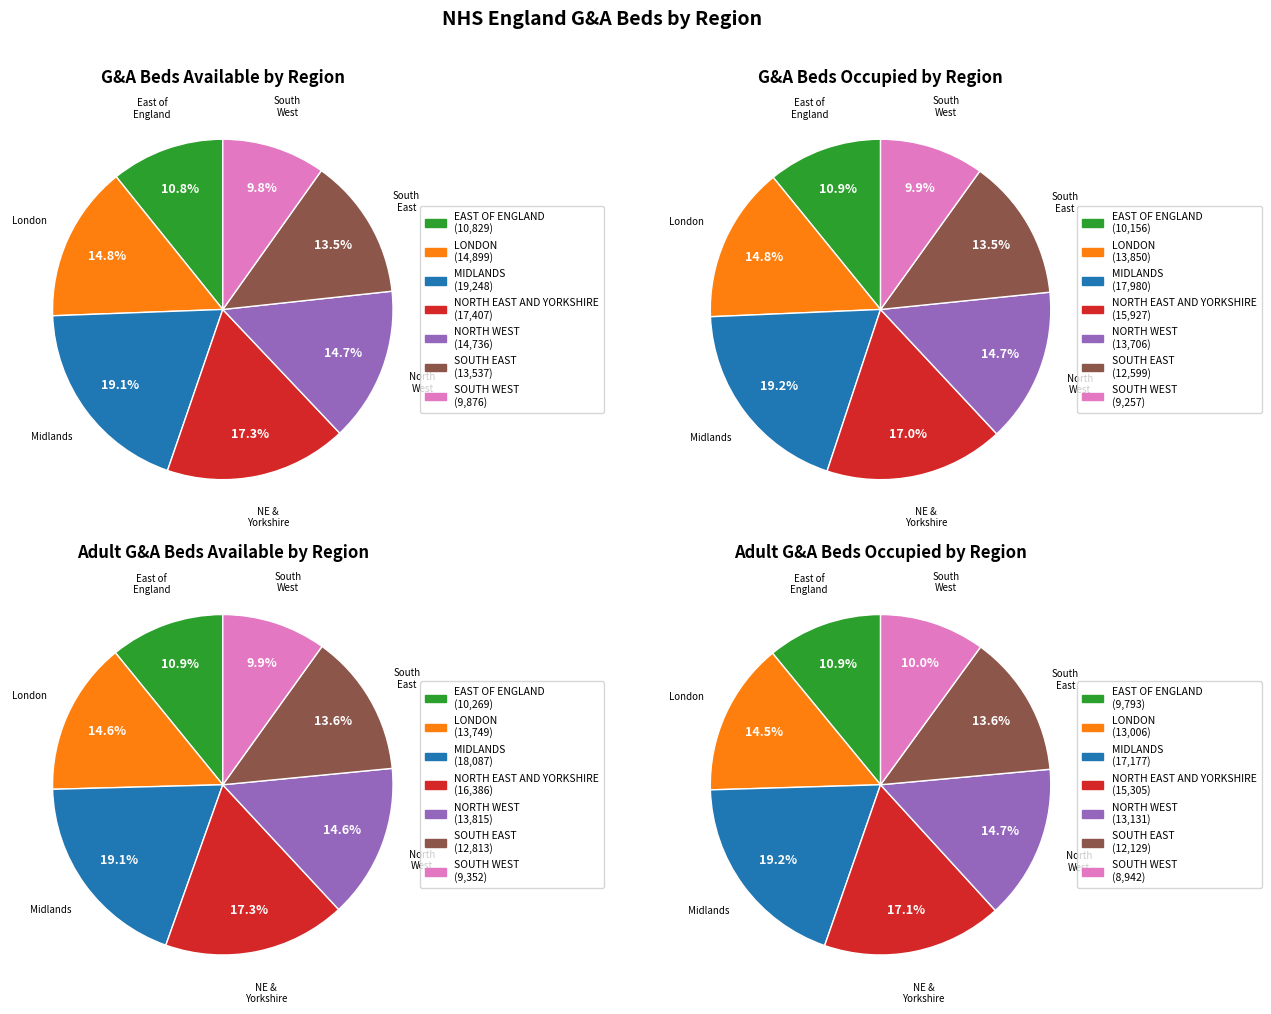

How many segments does this pie chart have?

7